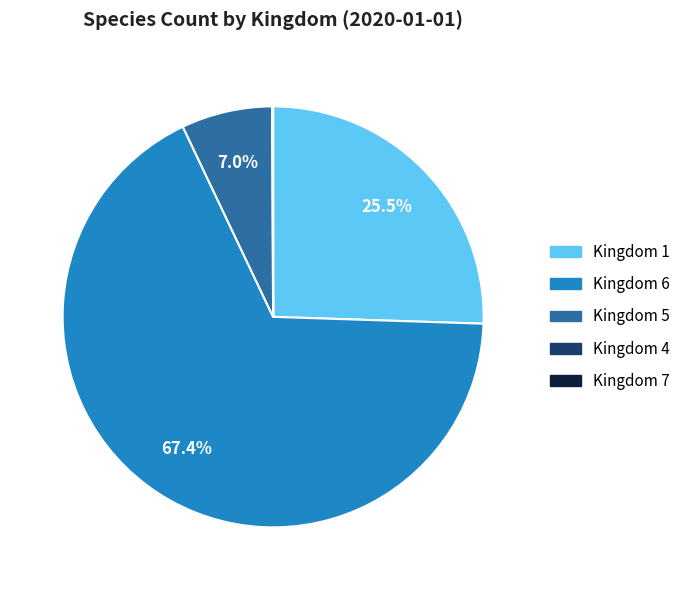

Is there a majority slice in this chart?

Yes